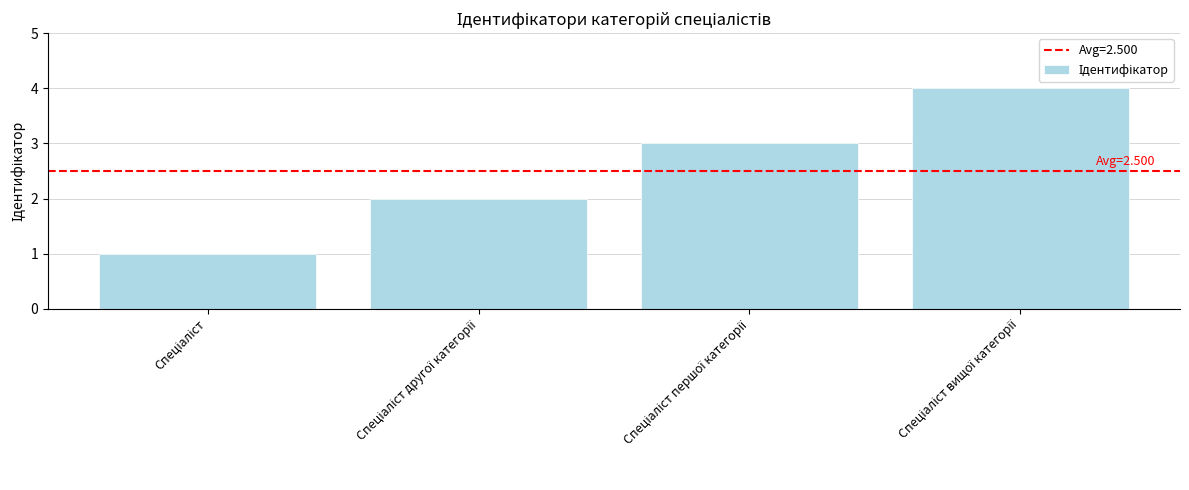

What is the difference between the maximum and minimum values?

3